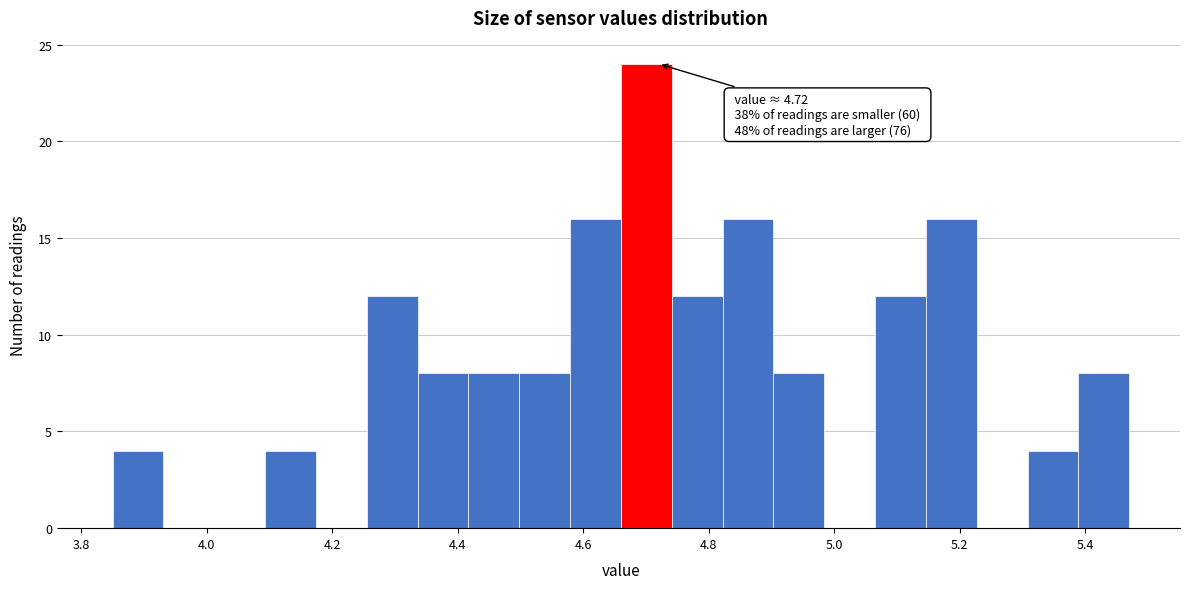

Which range on the x-axis has the tallest bar?

4.66 to 4.74